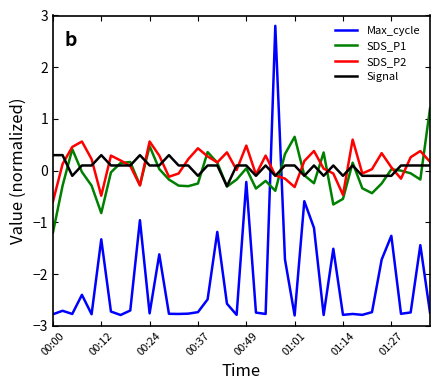

Which series has the widest spread of values?

Max_cycle